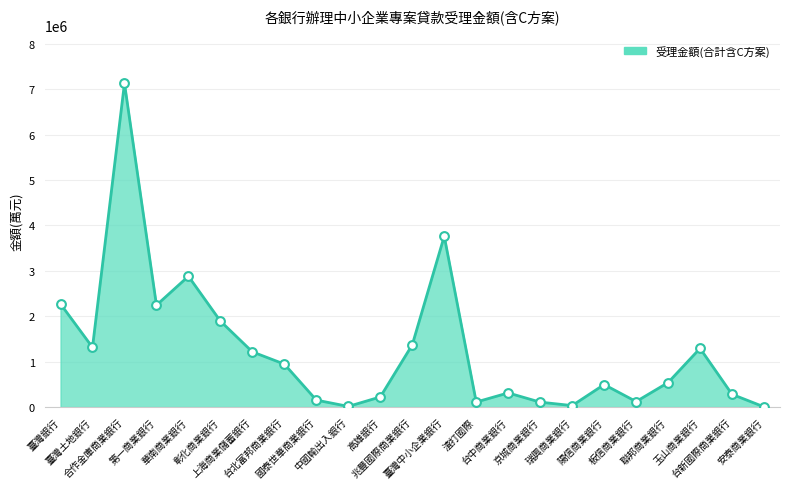

Approximately how many times larger is the value at 臺灣土地銀行 compared to 京城商業銀行?

12.2